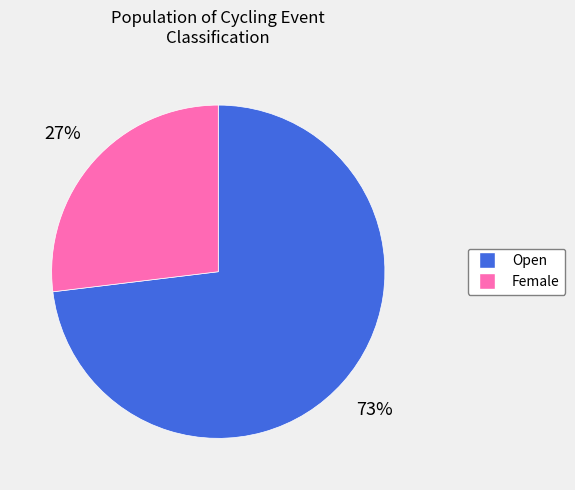

Do Female and Open together represent more than half of the pie?

Yes